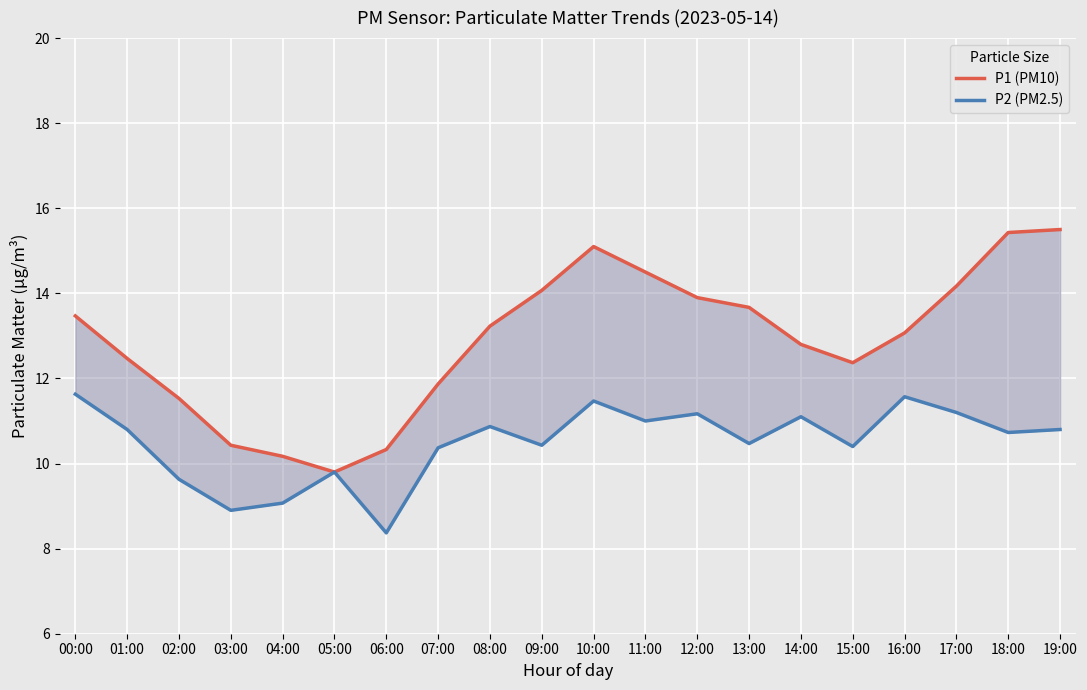

What is the average value of the P2 (PM2.5) series?

10.5